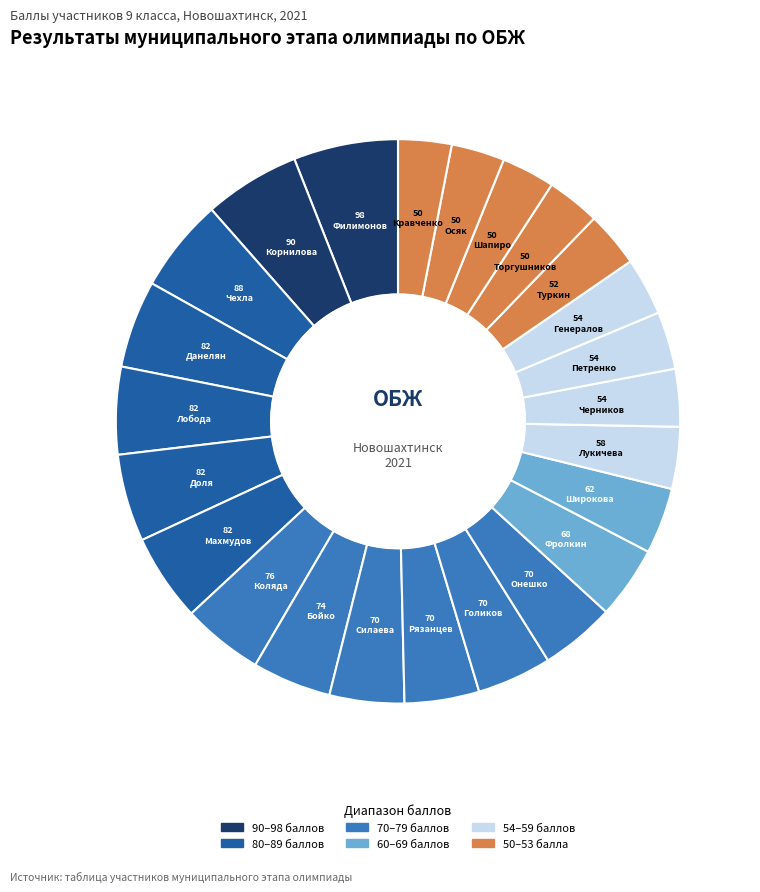

How many segments does this pie chart have?

24